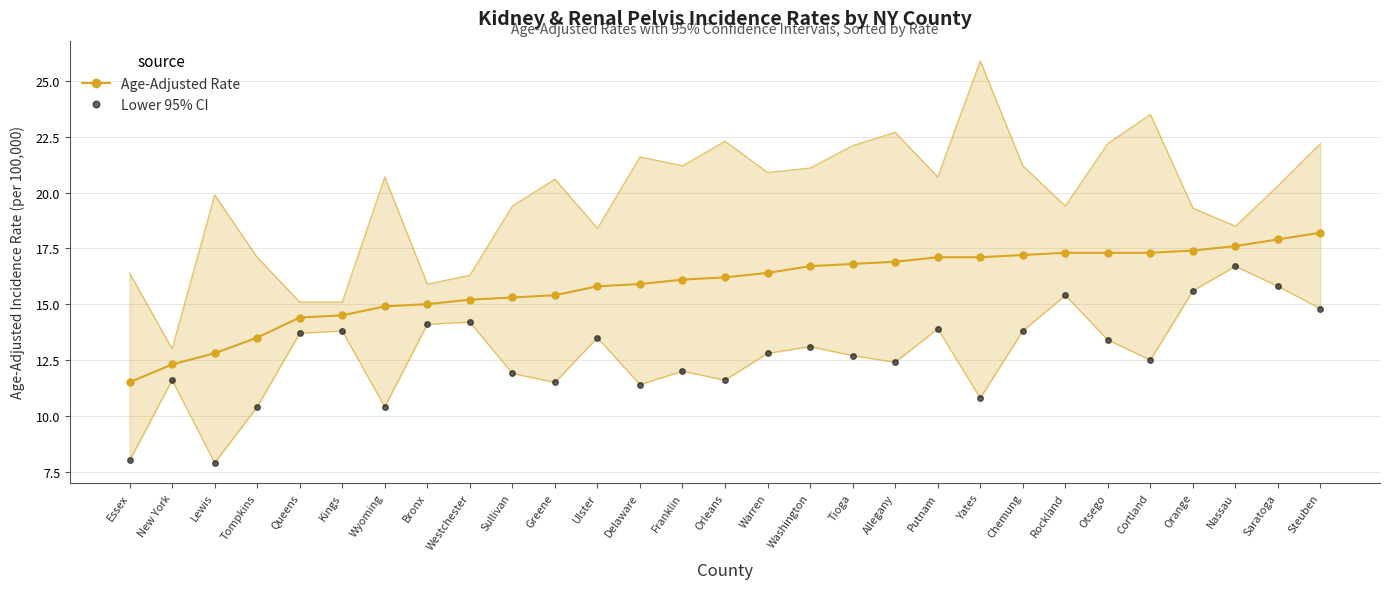

Rank the series at Allegany from highest to lowest value.

Age-Adjusted Rate, Lower 95% CI